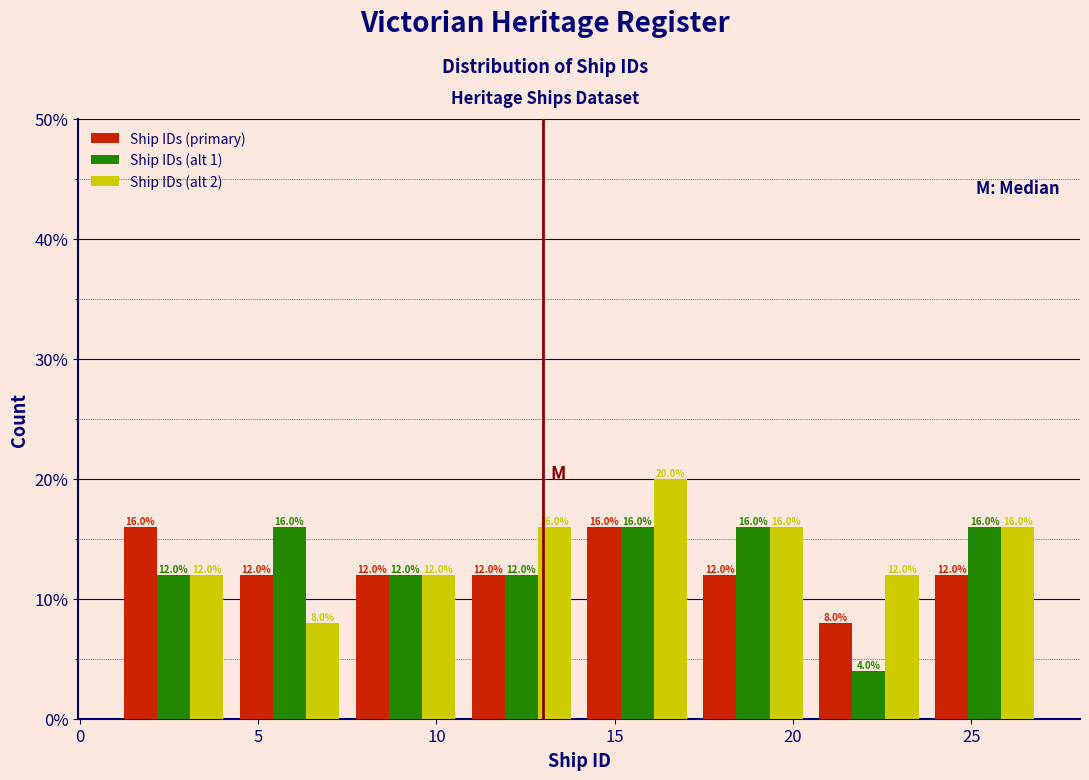

Reading left to right, list every range on the x-axis with the height of the bar of each series over it. The bar edges are not printed on the chart, so give them approximately, as read against the axis.

1.00 to 4.25: Ship IDs (primary)=16.0	Ship IDs (alt 1)=12.0	Ship IDs (alt 2)=12.0
4.25 to 7.50: Ship IDs (primary)=12.0	Ship IDs (alt 1)=16.0	Ship IDs (alt 2)=8.0
7.50 to 10.75: Ship IDs (primary)=12.0	Ship IDs (alt 1)=12.0	Ship IDs (alt 2)=12.0
10.75 to 14.00: Ship IDs (primary)=12.0	Ship IDs (alt 1)=12.0	Ship IDs (alt 2)=16.0
14.00 to 17.25: Ship IDs (primary)=16.0	Ship IDs (alt 1)=16.0	Ship IDs (alt 2)=20.0
17.25 to 20.50: Ship IDs (primary)=12.0	Ship IDs (alt 1)=16.0	Ship IDs (alt 2)=16.0
20.50 to 23.75: Ship IDs (primary)=8.0	Ship IDs (alt 1)=4.0	Ship IDs (alt 2)=12.0
23.75 to 27.00: Ship IDs (primary)=12.0	Ship IDs (alt 1)=16.0	Ship IDs (alt 2)=16.0